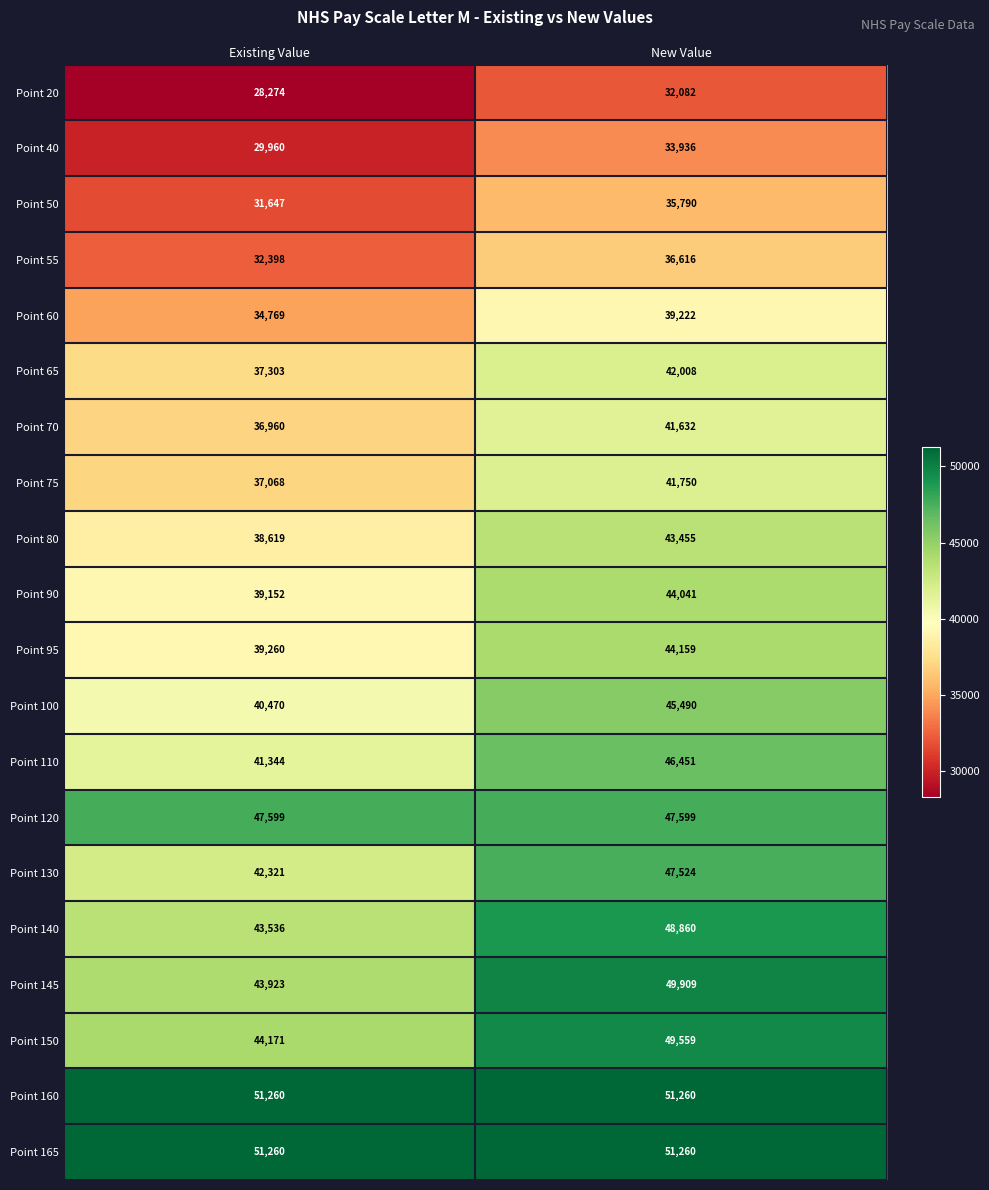

Rank the categories by Point 145 value from highest to lowest.

New Value, Existing Value